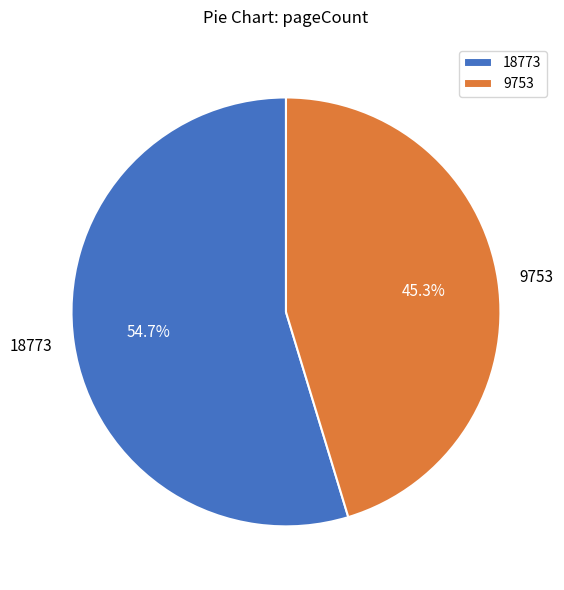

The 18773 slice represents 55% of the pie. True or false?

True